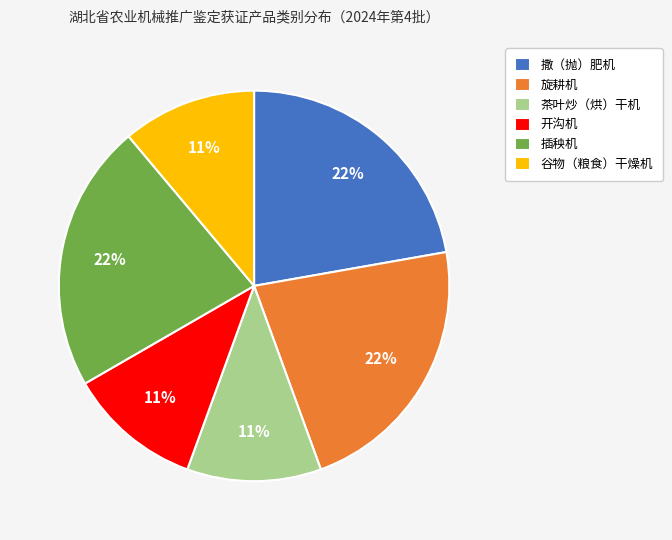

Approximately how many times larger is the value at 插秧机 compared to 开沟机?

2.0